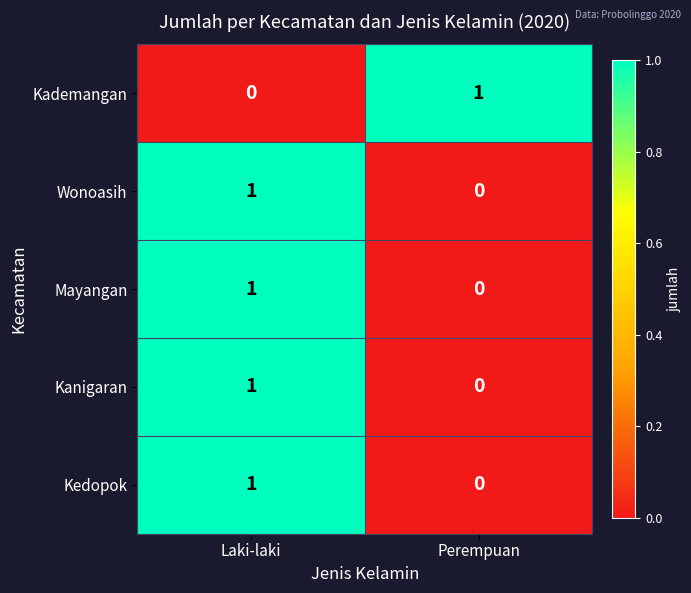

At which label is Kedopok closest to 0?

Perempuan